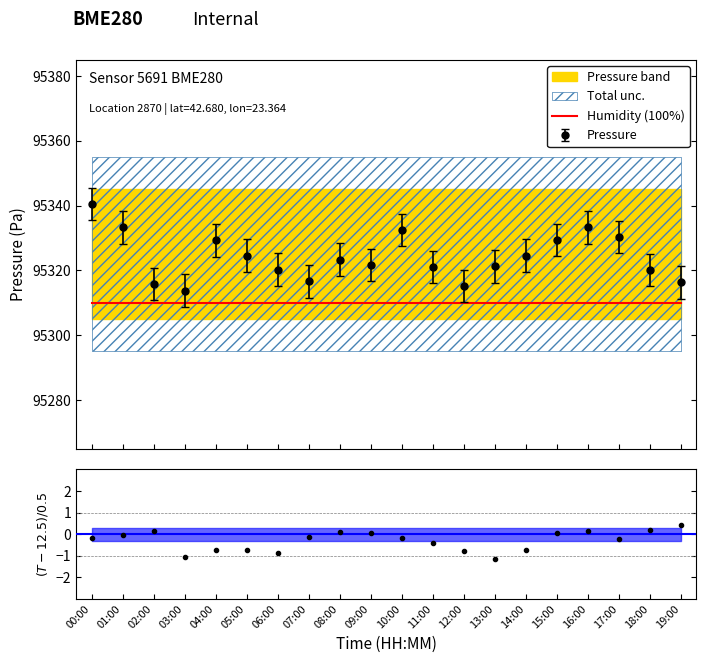

What is the lowest value of the Pressure series?

95313.8